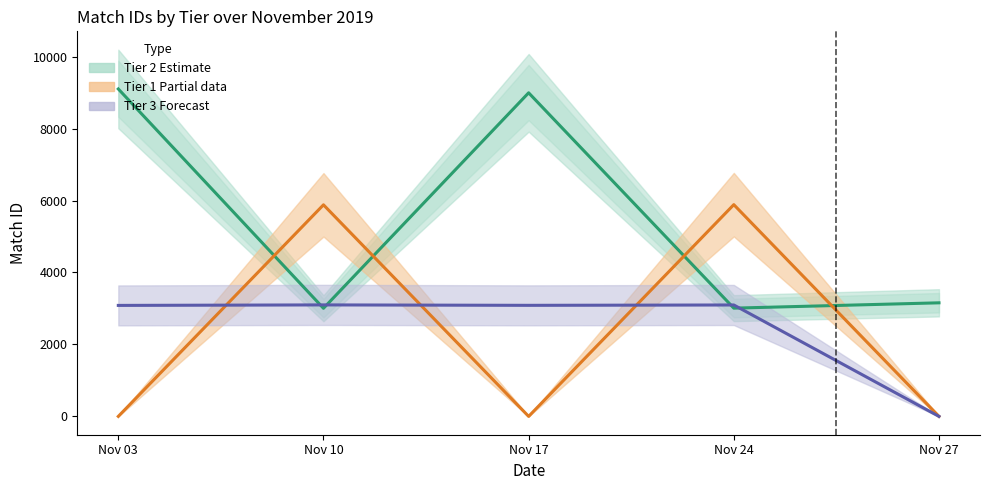

At which category is the sum across all series the highest?

Nov 03